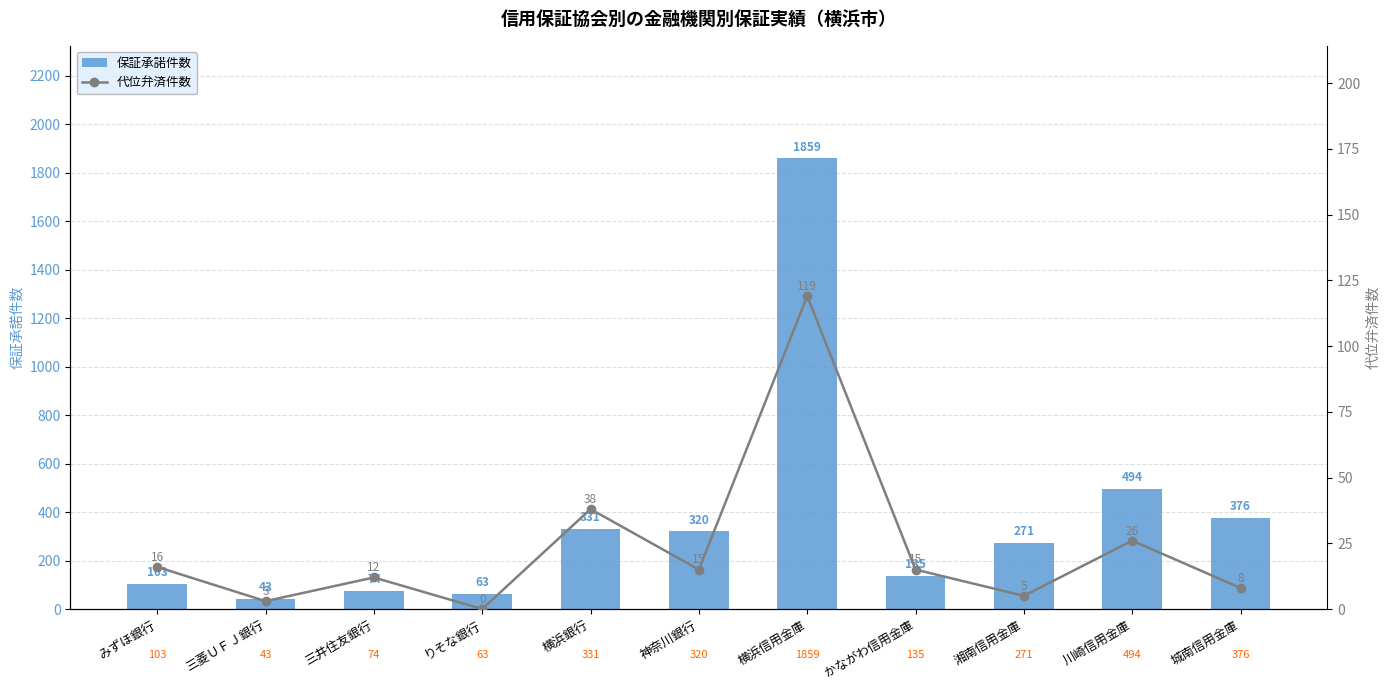

List the series in order of their overall mean, lowest first.

代位弁済件数, 保証承諾件数